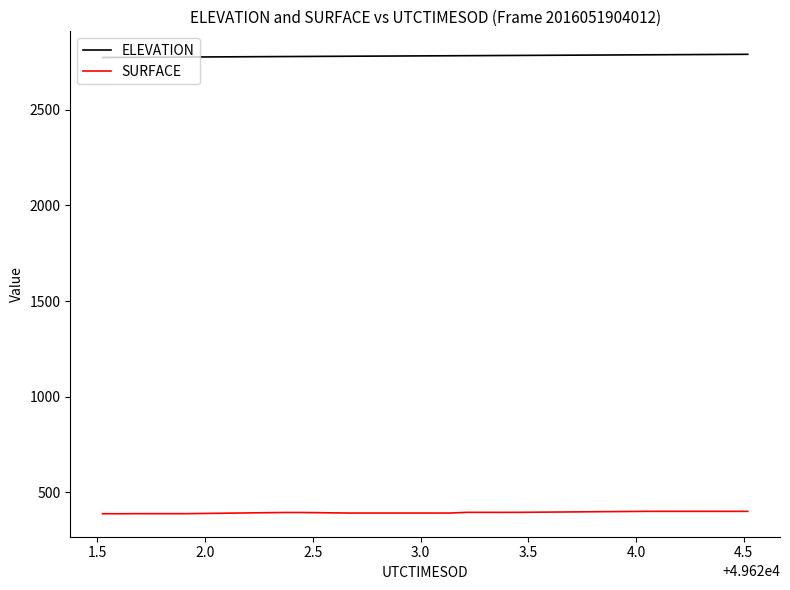

What is the greatest value displayed?

2790.3